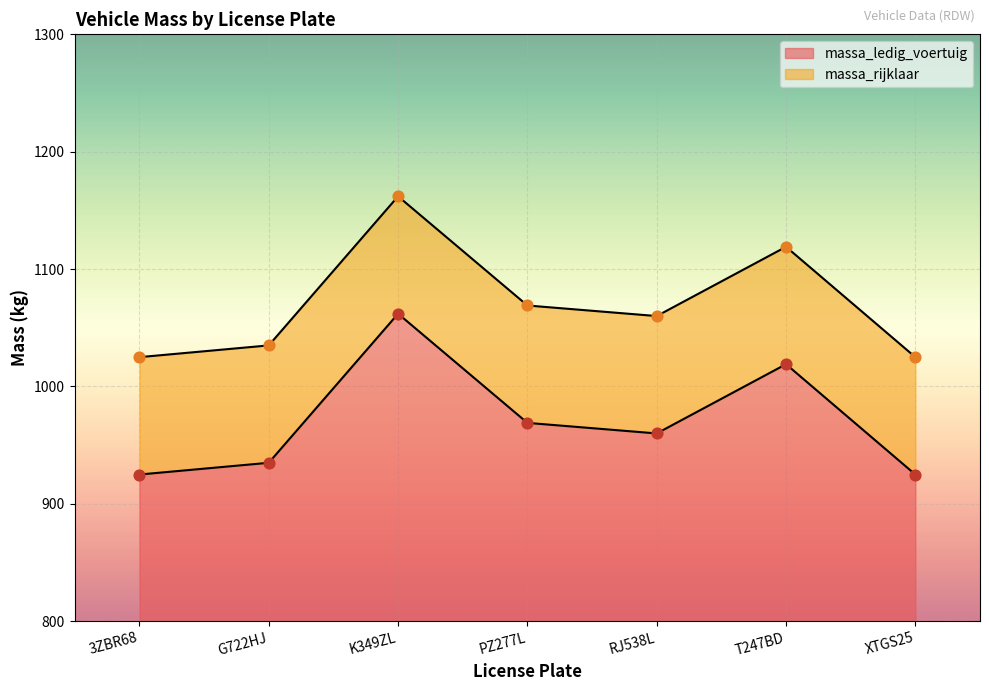

At how many categories does at least one series exceed 979?

7